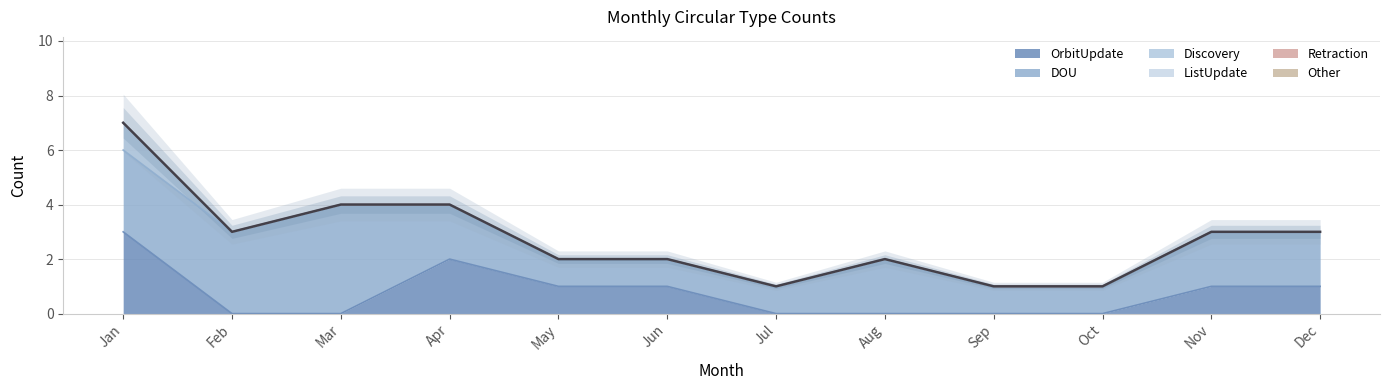

The Discovery series shows 0 at Aug. True or false?

True